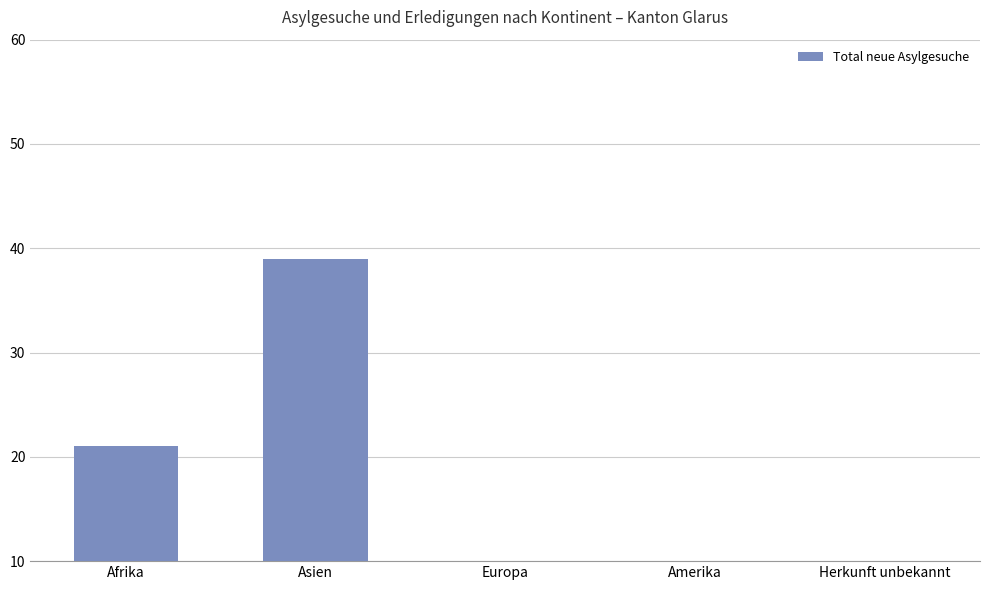

What is the value of the 2nd bar from the left?

39